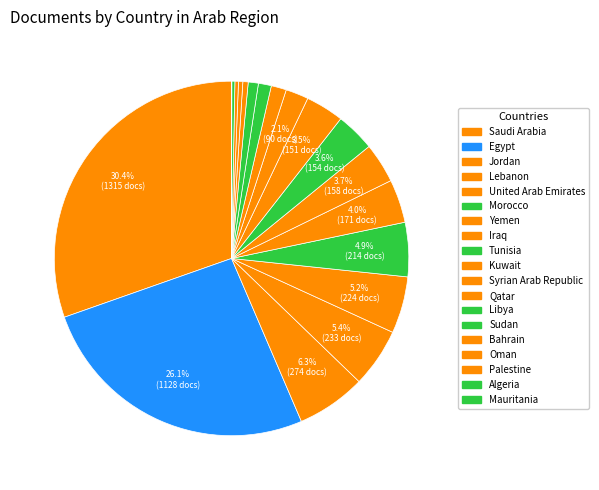

True or false: Tunisia accounts for 4% of the total.

True